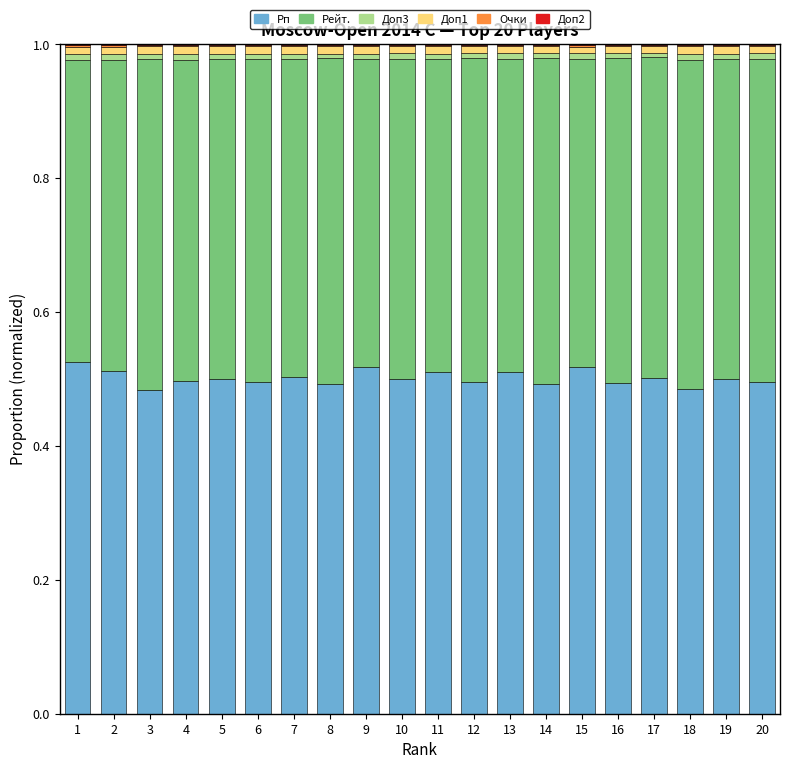

What is the total value across all series at 10?

1.0